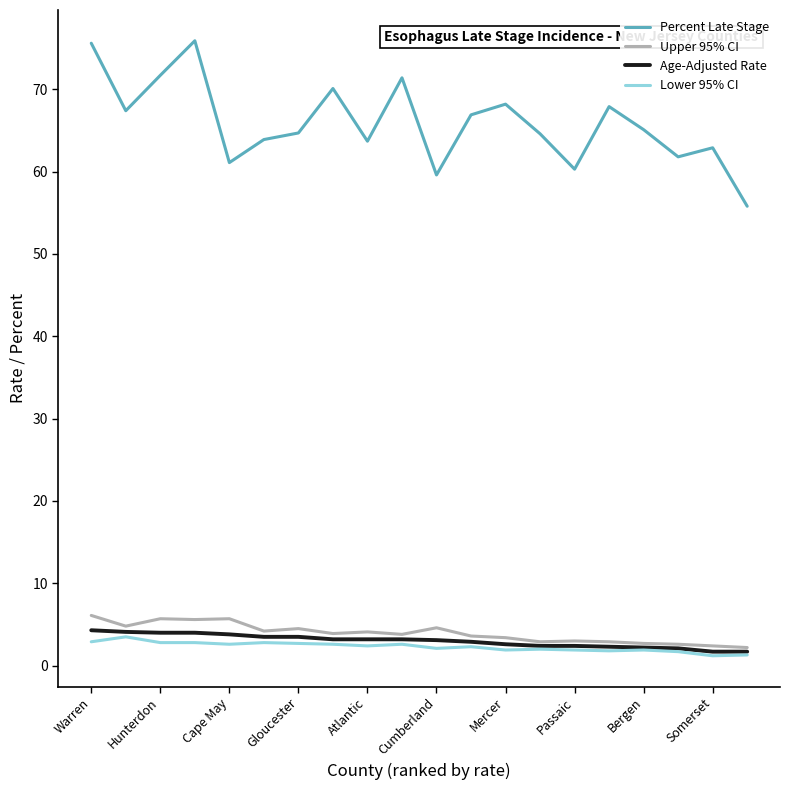

Which series has the largest total across all categories?

Percent Late Stage